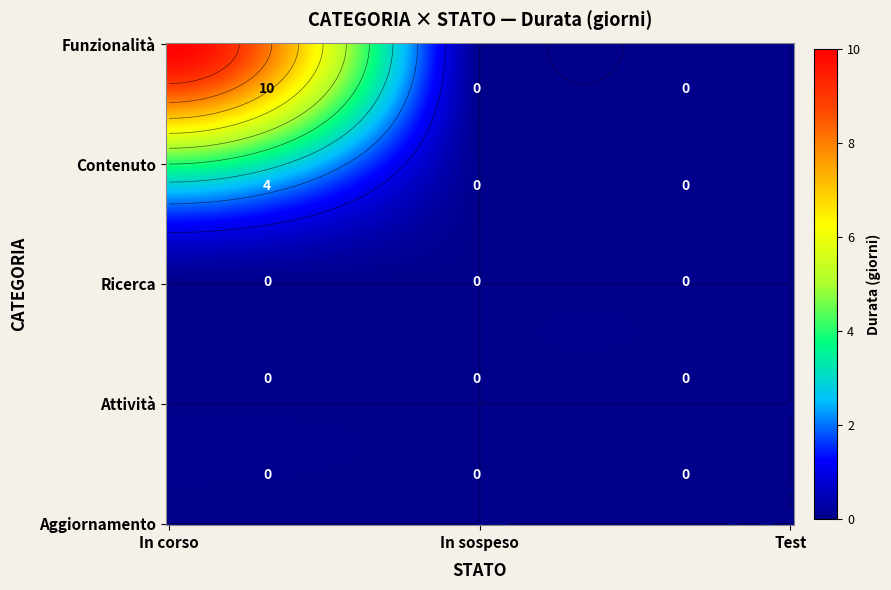

Which series has the widest spread of values?

Funzionalità